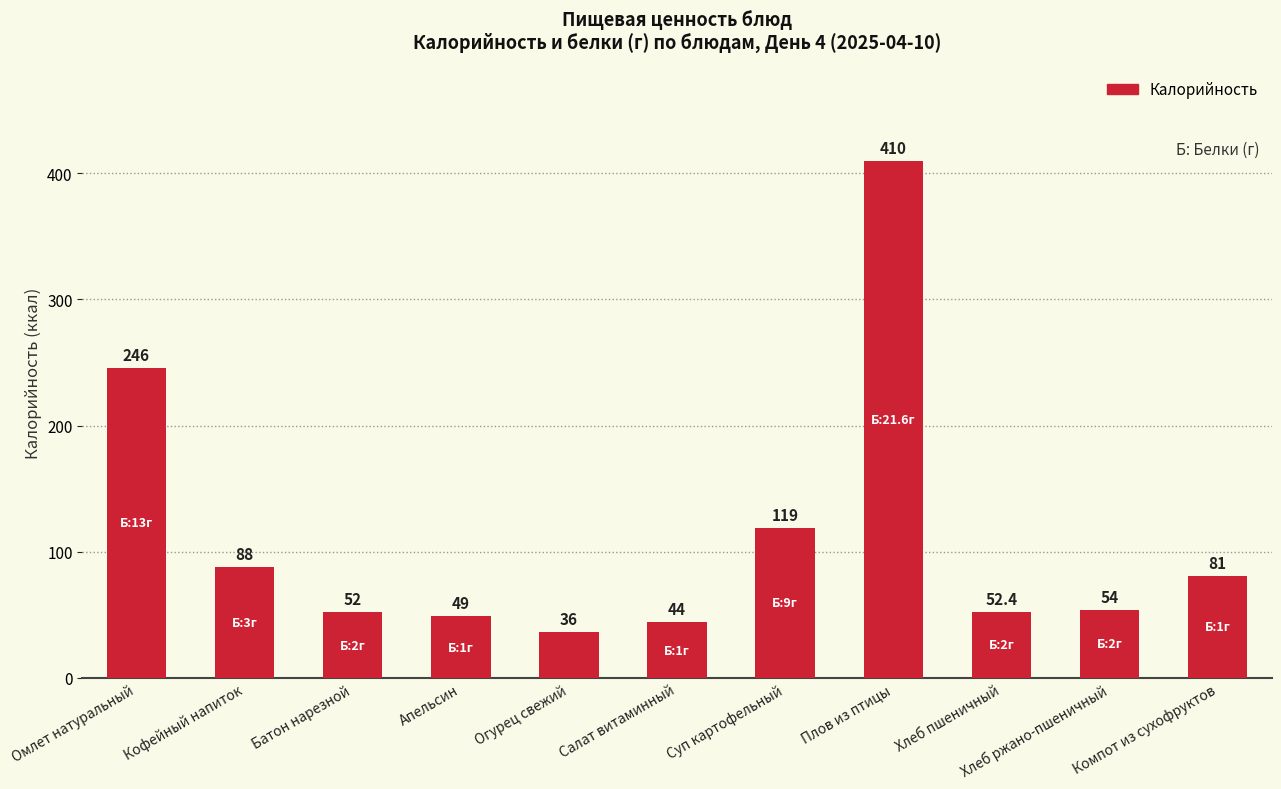

List the labels in order of value, largest first.

Плов из птицы, Омлет натуральный, Суп картофельный, Кофейный напиток, Компот из сухофруктов, Хлеб ржано-пшеничный, Хлеб пшеничный, Батон нарезной, Апельсин, Салат витаминный, Огурец свежий